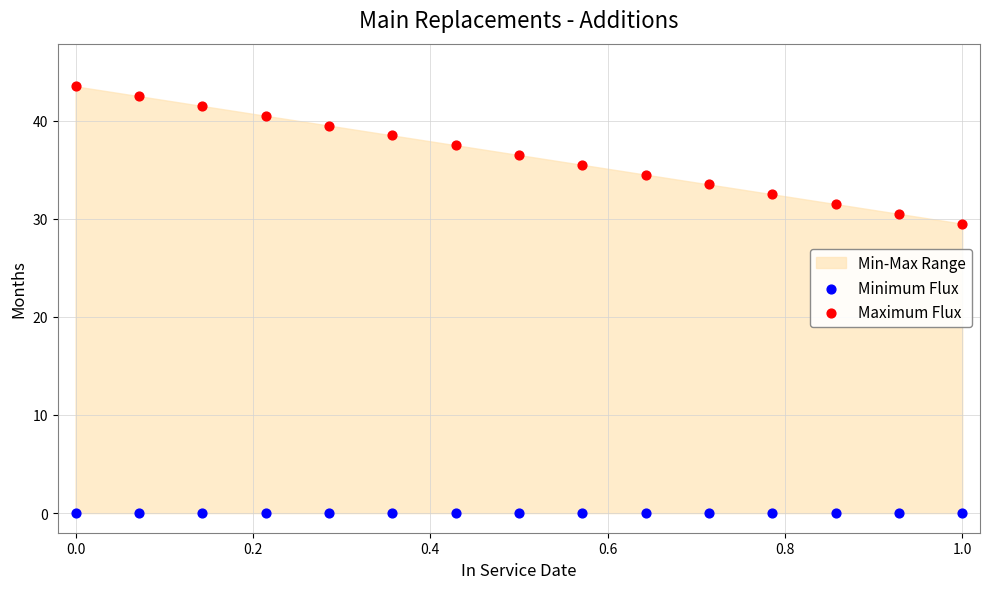

Which series reaches the minimum Y coordinate?

Minimum Flux